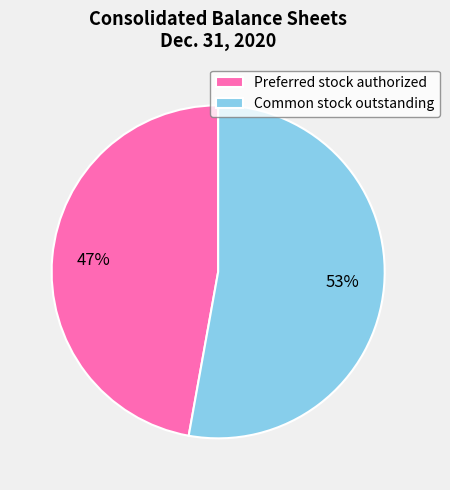

What is the ratio of the value at Common stock outstanding to the value at Preferred stock authorized?

1.1